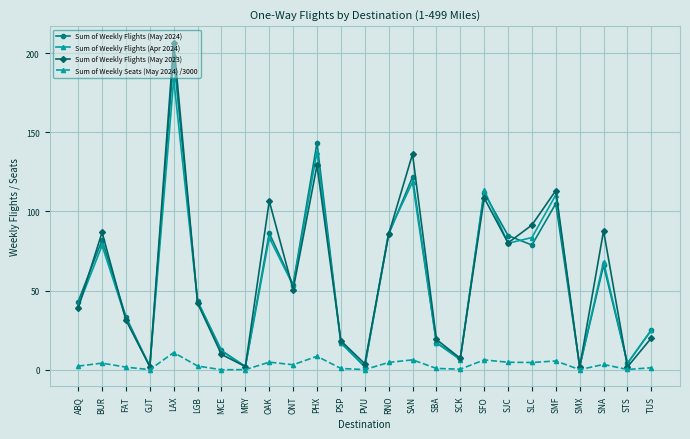

What is the sum of the Sum of Weekly Flights (May 2023) values at SBA and SMF?

132.4